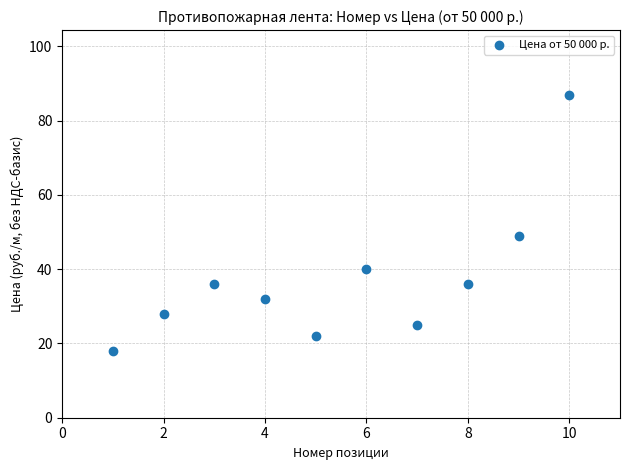

What is the average X value?

6